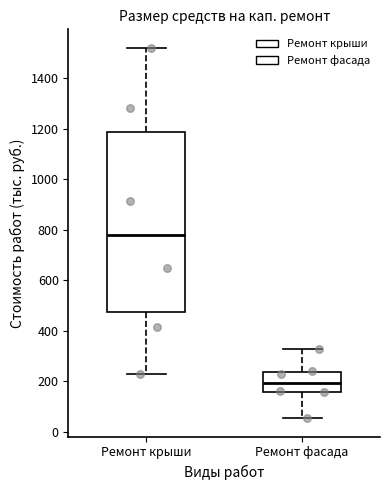

Which box's median line is the lowest?

Ремонт фасада